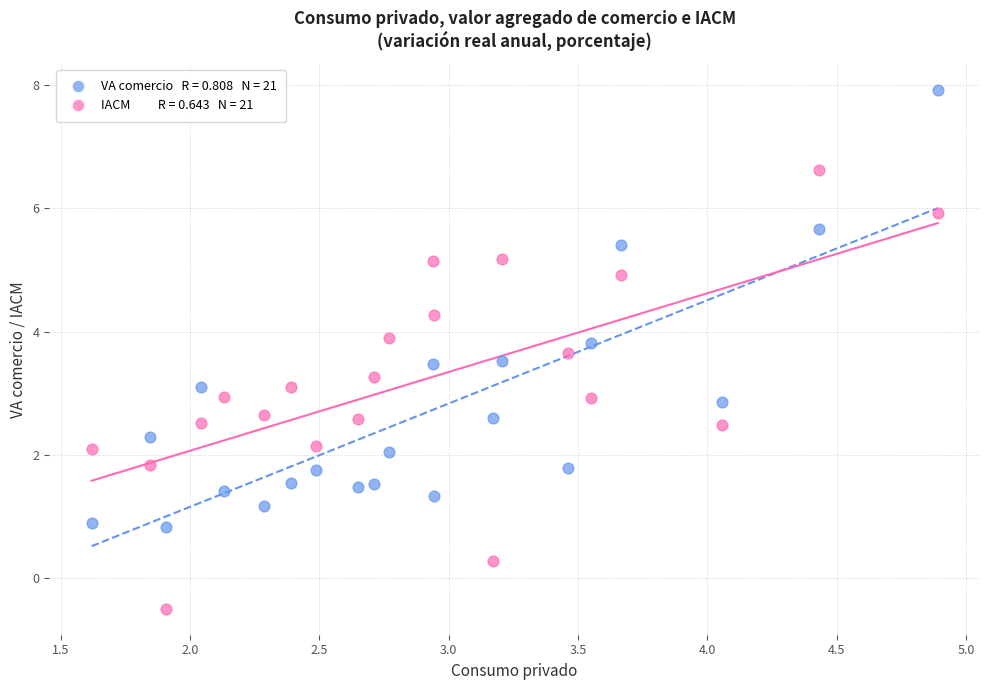

Across all data points, what is the range of Y values (max minus min)?

8.4